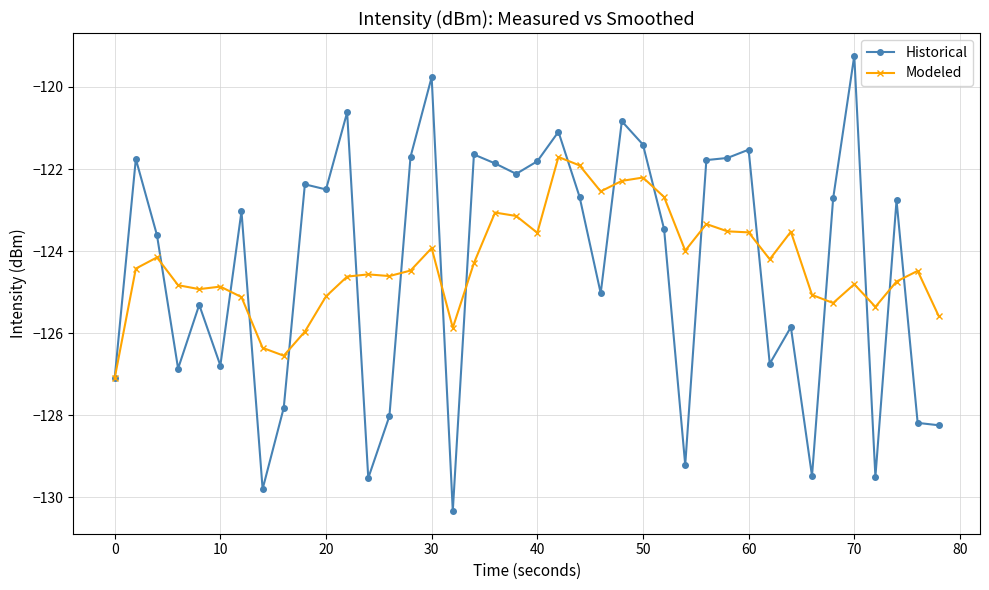

What is the value of the Modeled point at the 5th from the left?

-124.9